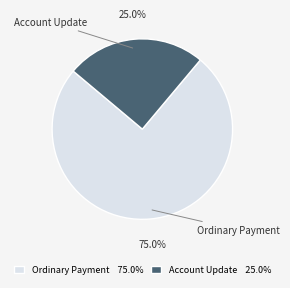

To the nearest percent, what portion does Ordinary Payment represent?

75%